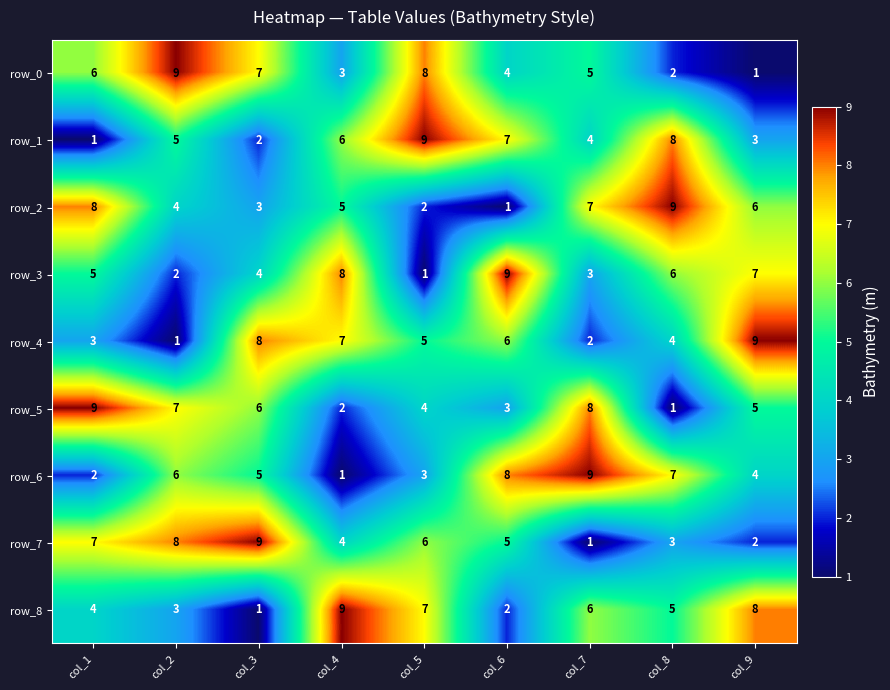

Between col_3 and col_4, which series saw the biggest shift?

row_8